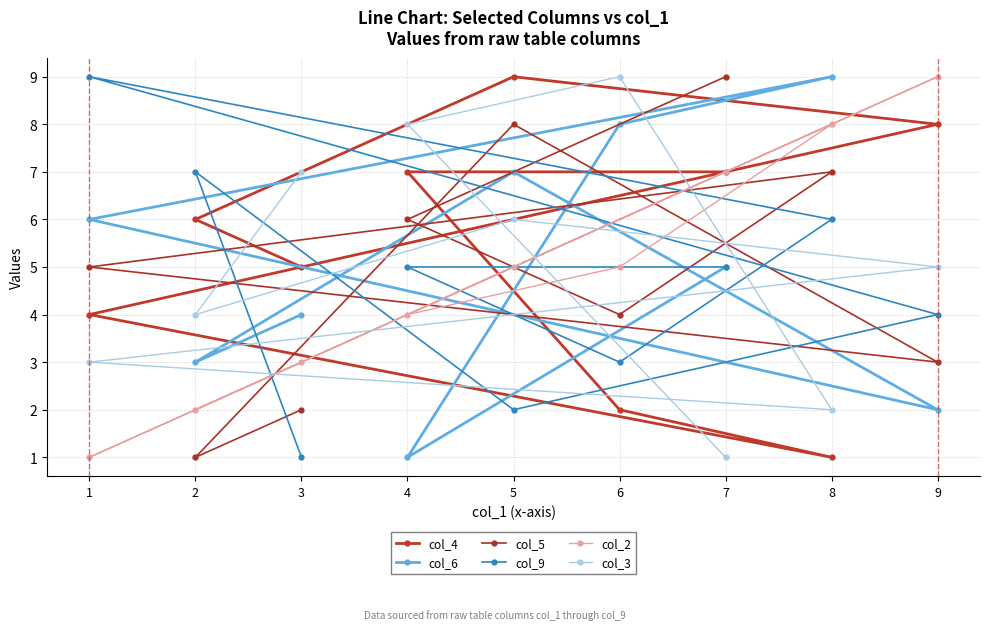

At which category is the sum across all series the highest?

5